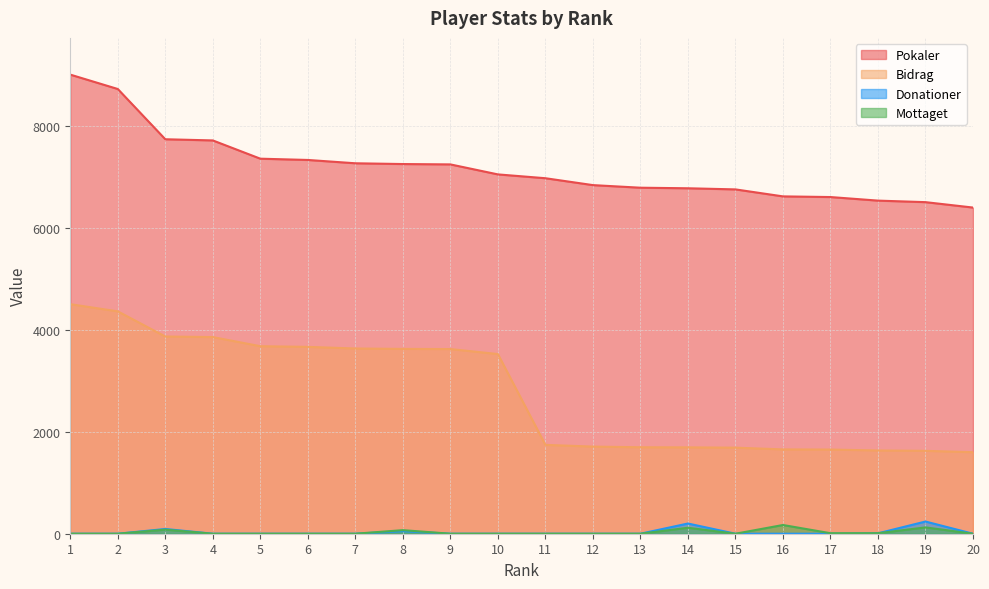

True or false: Donationer and Bidrag cross at least once.

False